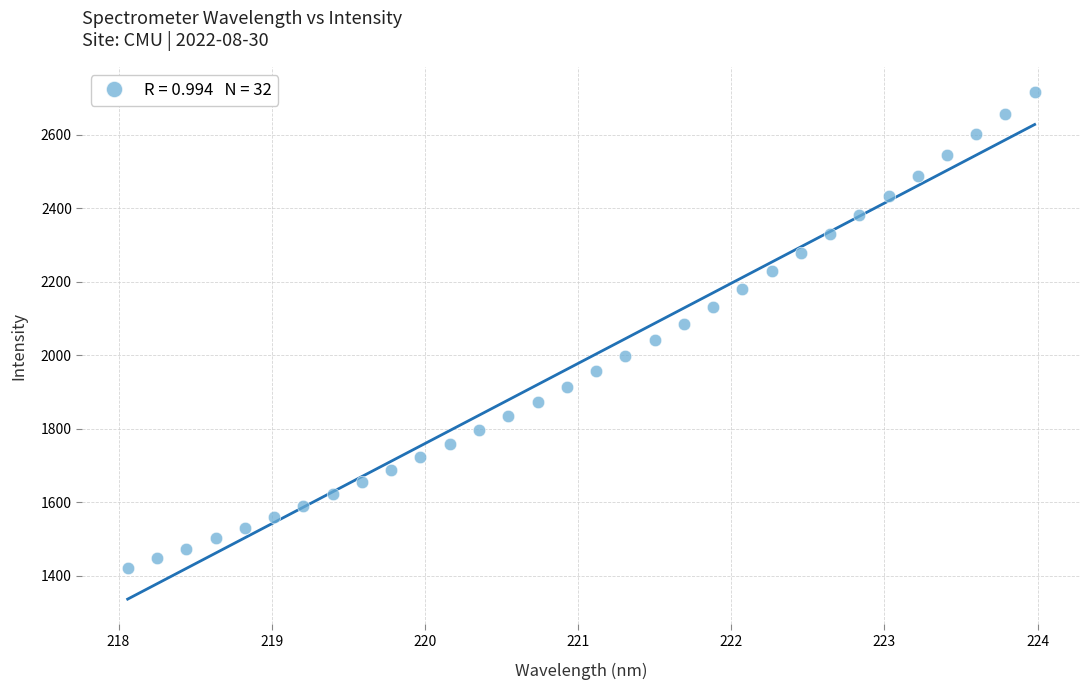

What is the range of Y values (max minus min)?

1293.3